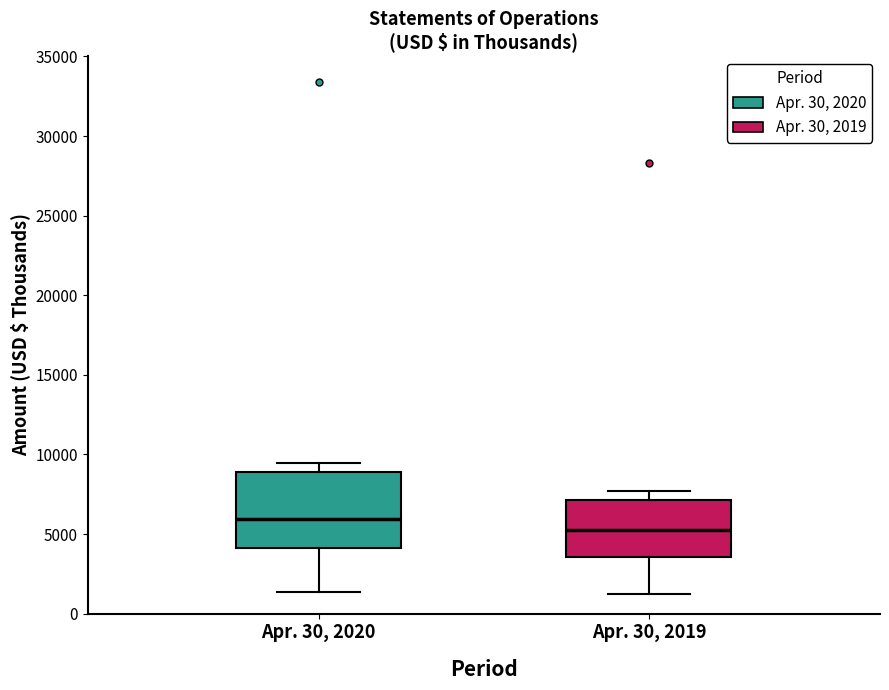

Which box has the highest median line?

Apr. 30, 2020